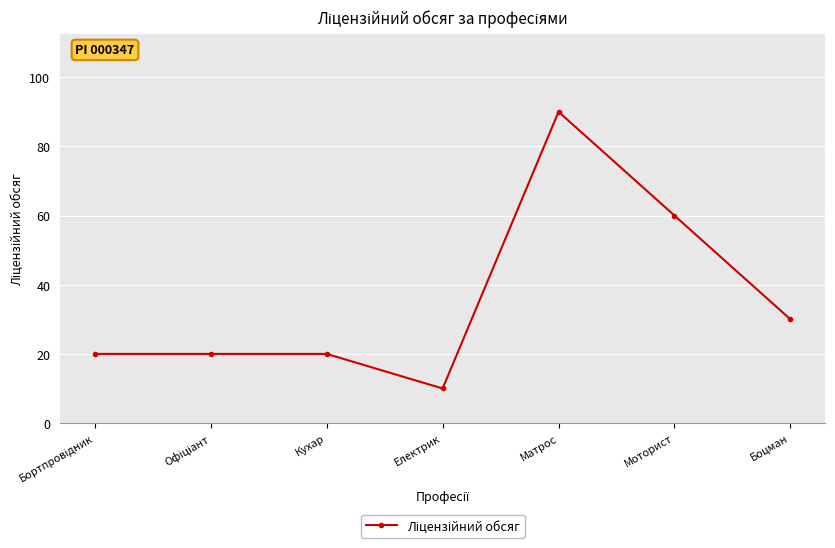

What is the greatest value displayed?

90